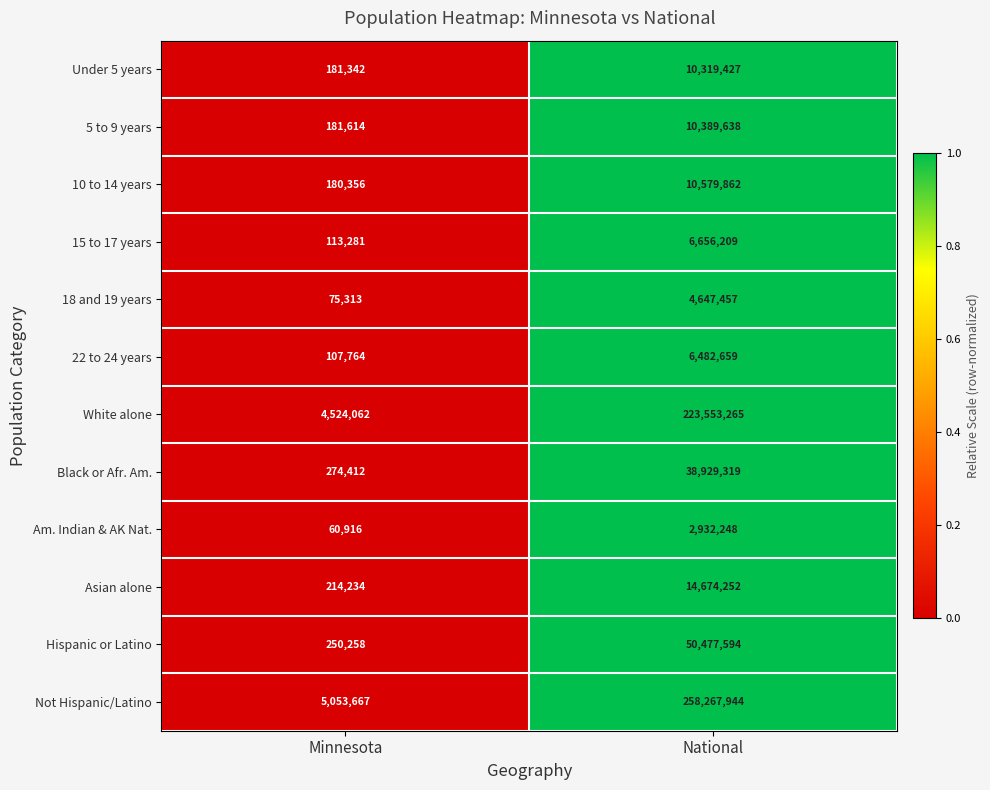

The value of 10 to 14 years at Minnesota is 180356. True or false?

True